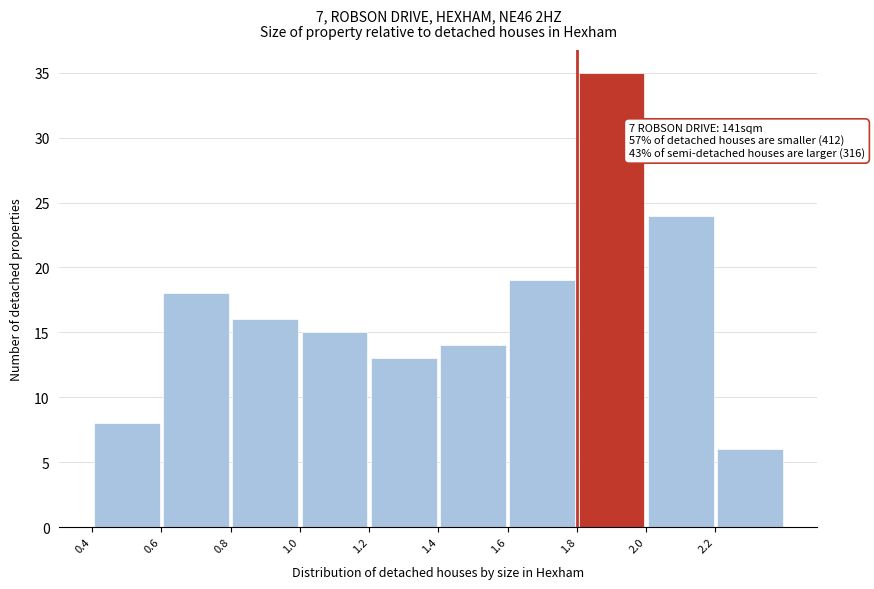

Which range on the x-axis has the tallest bar?

1.8 to 2.0